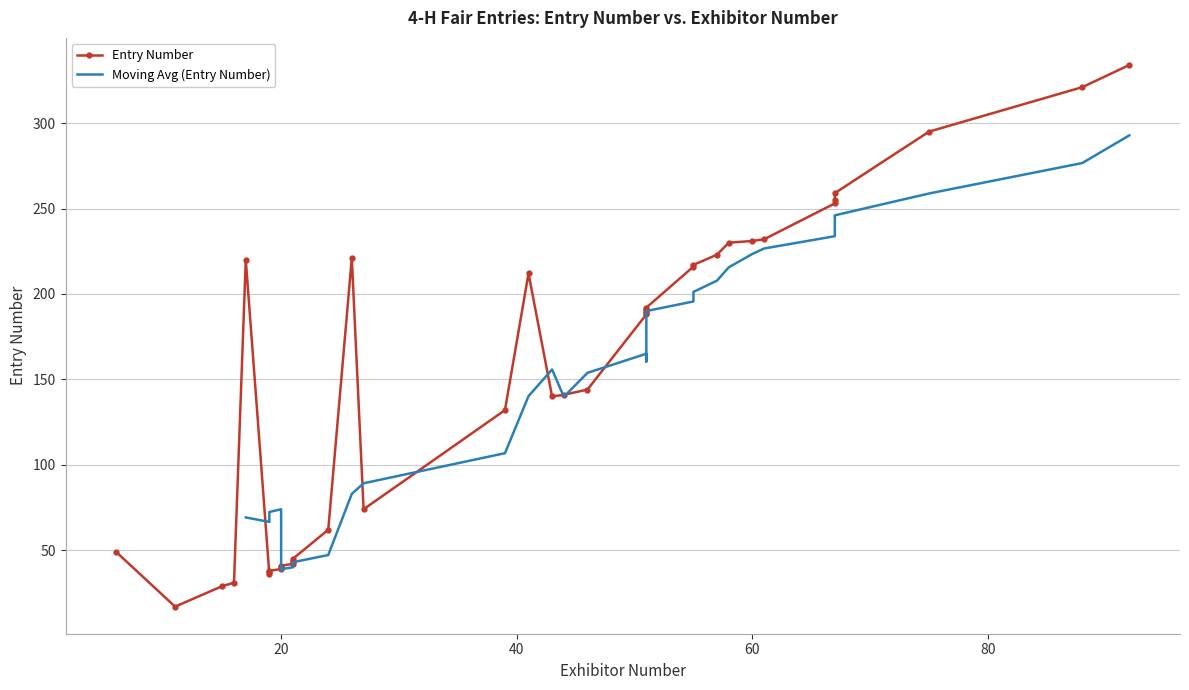

What is the difference between the maximum and minimum values in the Entry Number series?

317